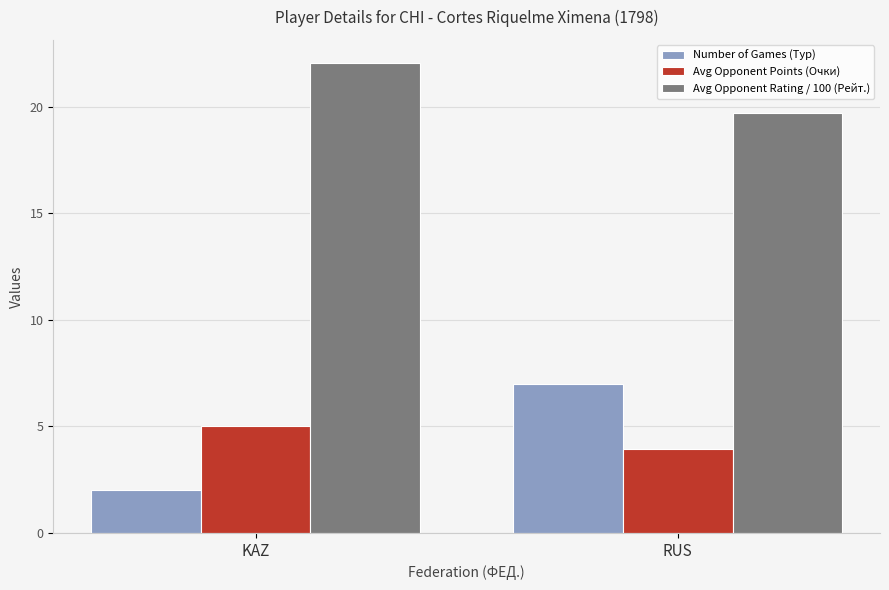

Are the bars grouped side by side (vs. stacked)?

Yes